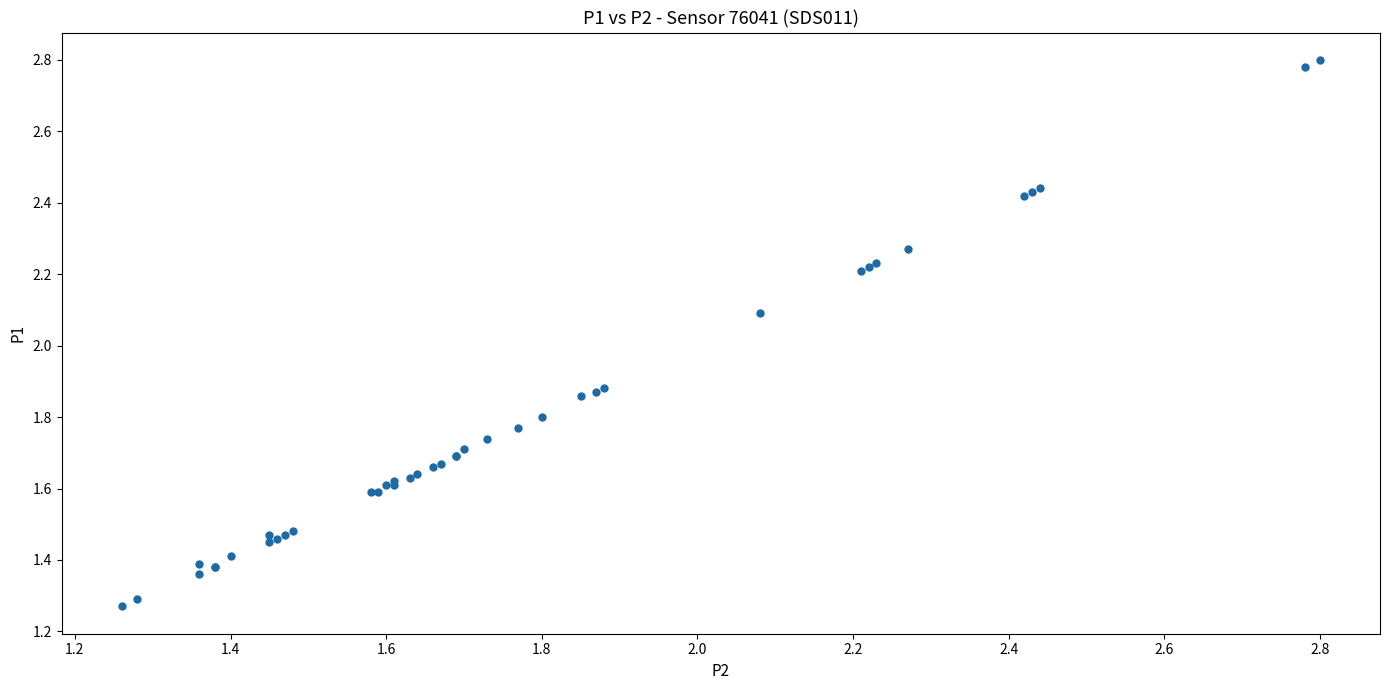

What Y value in the scatter plot is closest to 2?

2.1